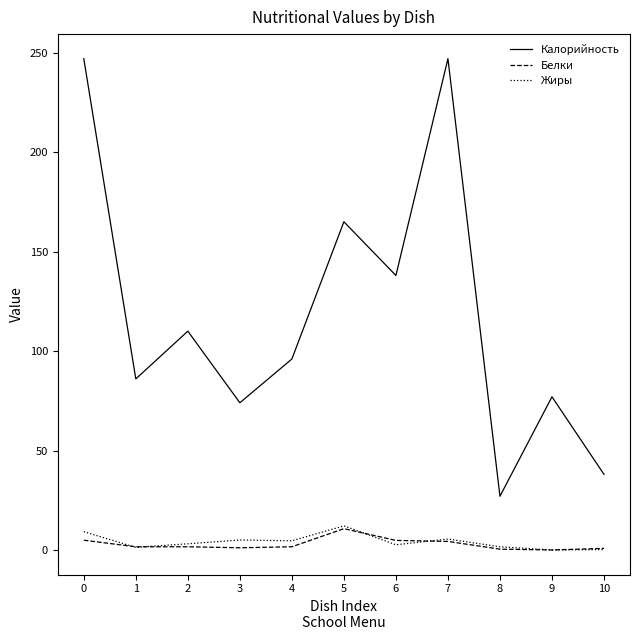

What is the sum of the Жиры values at 9 and 10?

0.2